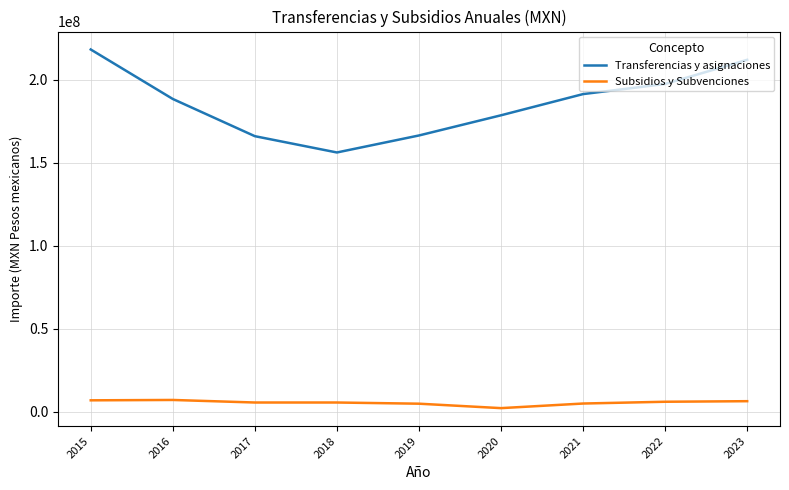

Which series has the largest range (max minus min)?

Transferencias y asignaciones